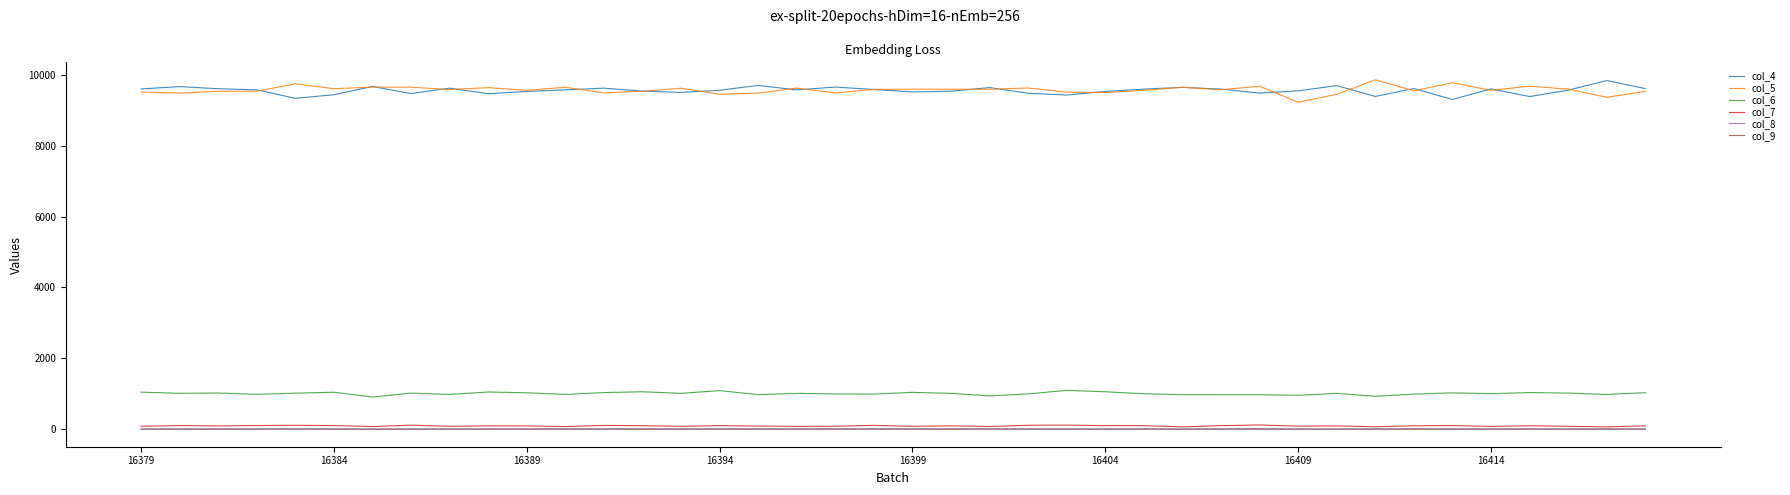

What is the maximum value shown in the chart?

9858